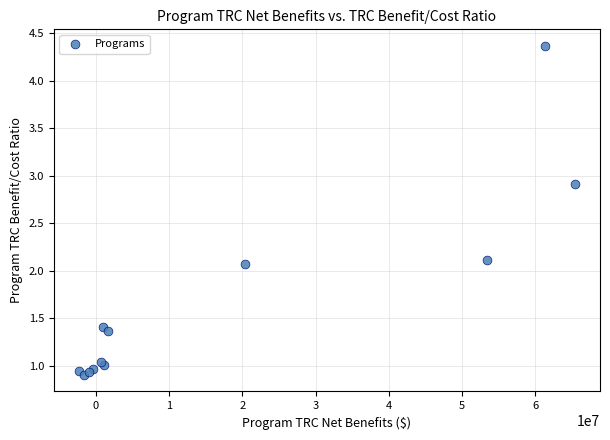

What Y value in the scatter plot is closest to 2?

2.1